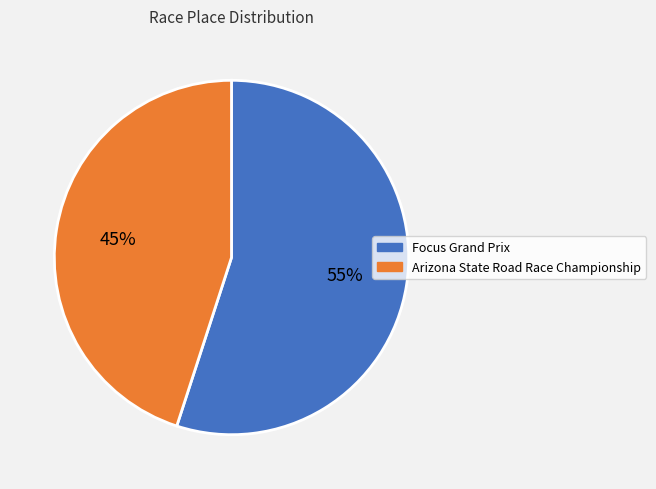

To the nearest percent, what is the difference between the largest and smallest slice percentages?

10%